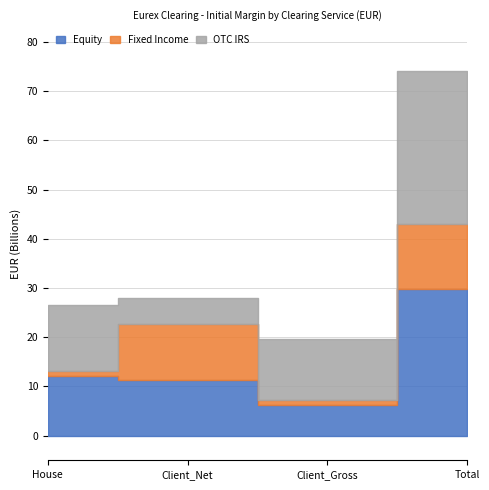

How many data points does each series have?

4